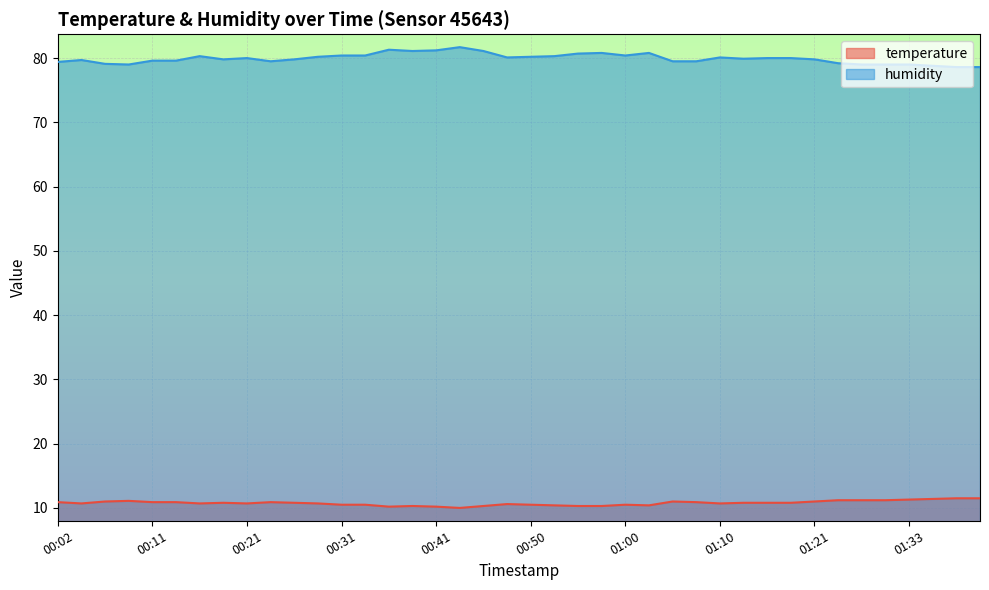

Where is humidity nearest to the value 80?

00:21